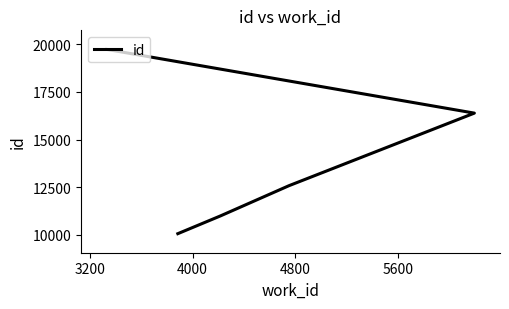

What is the value of the 5th point from the left?

19734